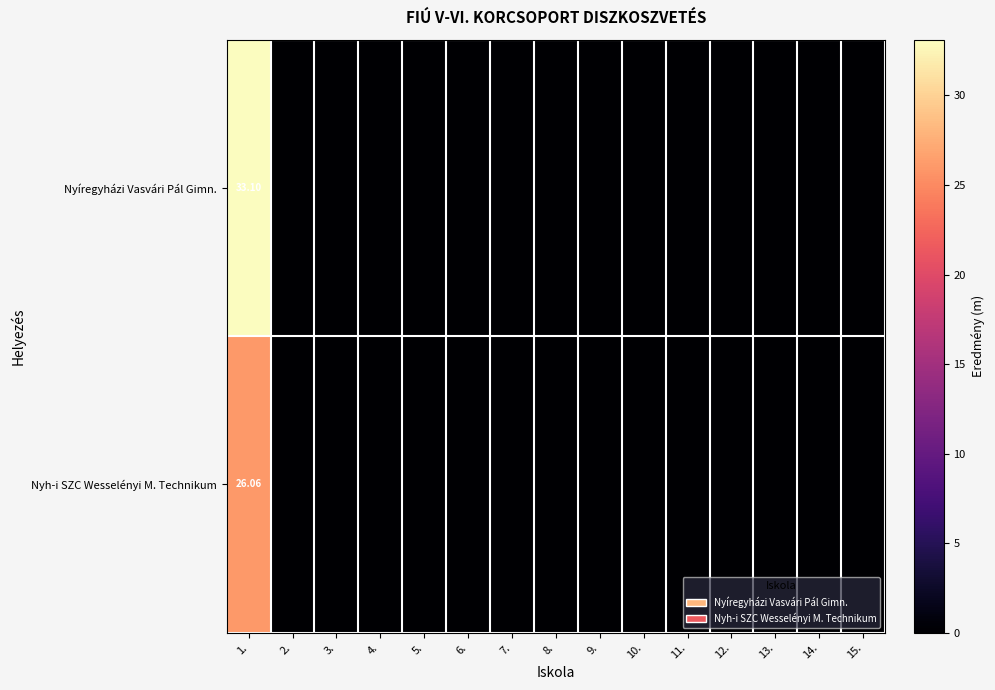

How many categories are shown in the chart?

15